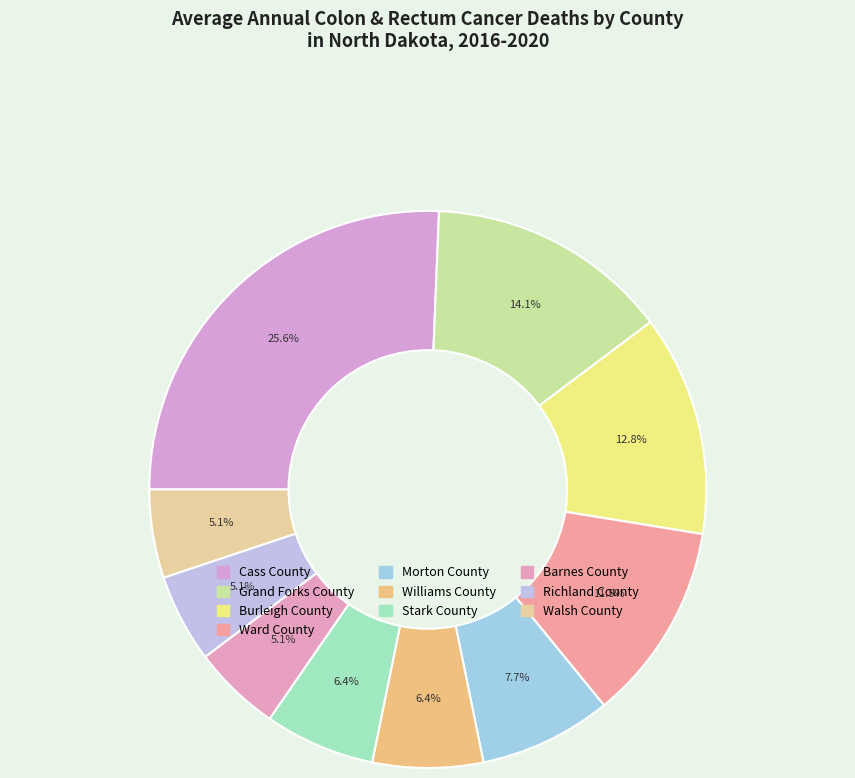

What is the smallest slice in the pie chart?

Barnes County